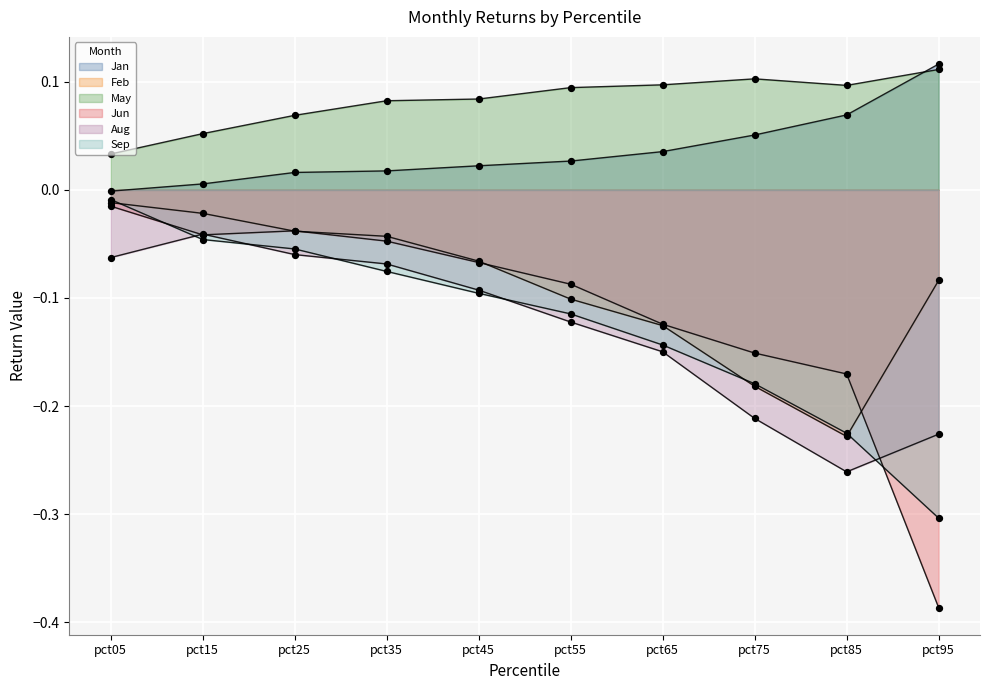

Which series has the largest total across all categories?

May